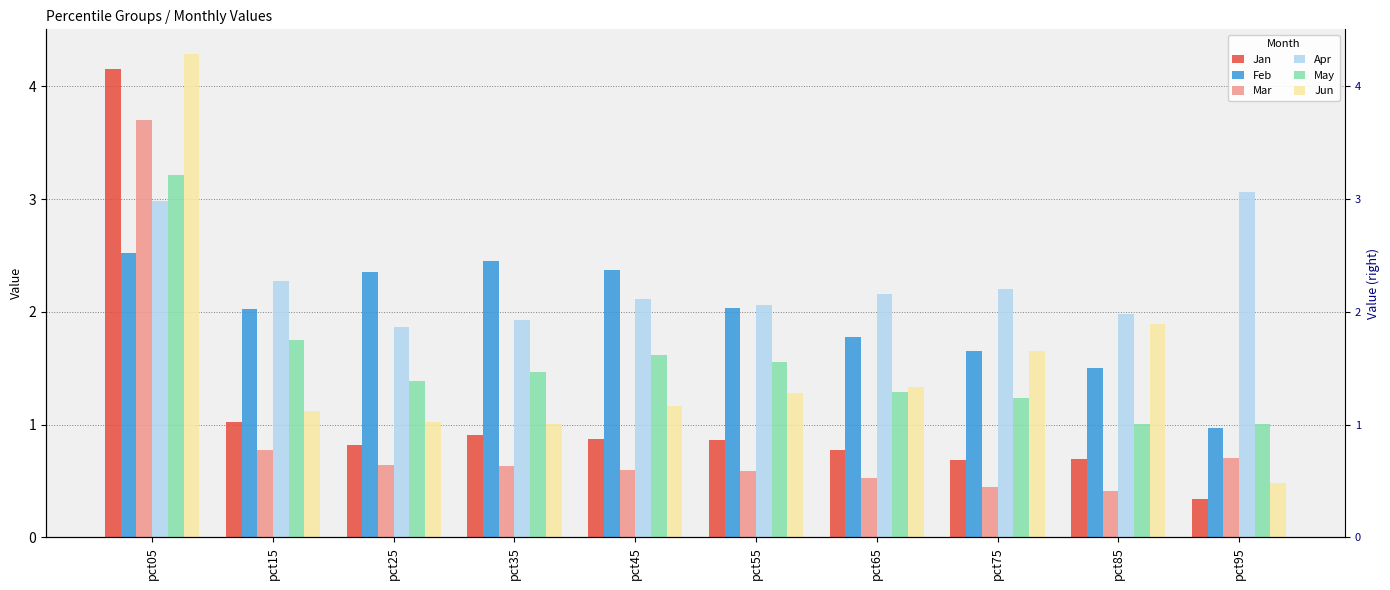

What is the value of the May bar at the 8th from the left?

1.2